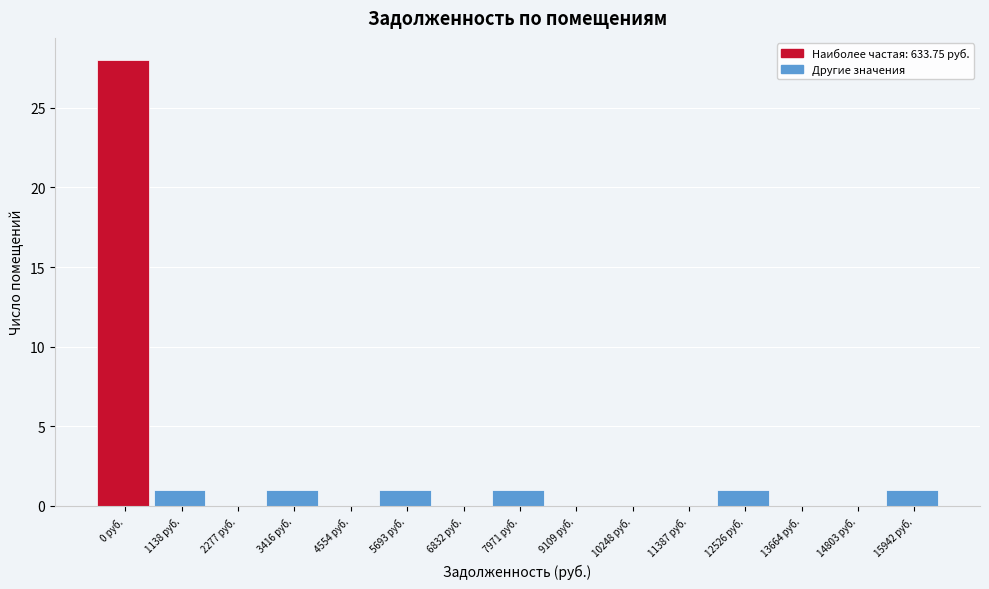

Reading right to left, list all the values displayed in this chart.

15942 руб.=1	14803 руб.=0	13664 руб.=0	12526 руб.=1	11387 руб.=0	10248 руб.=0	9109 руб.=0	7971 руб.=1	6832 руб.=0	5693 руб.=1	4554 руб.=0	3416 руб.=1	2277 руб.=0	1138 руб.=1	0 руб.=28